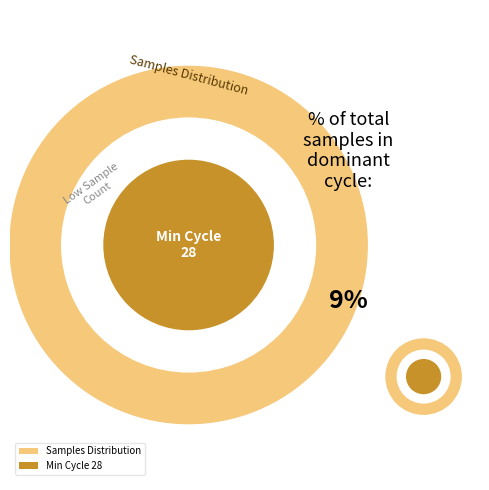

Approximately how many times larger is the value at 28 compared to 28?

1.0